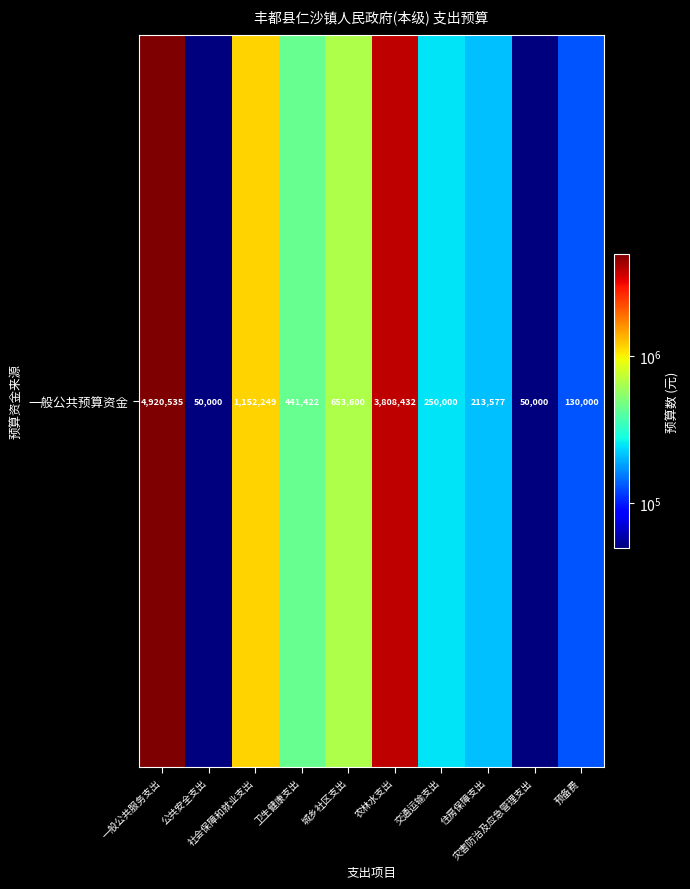

Which label corresponds to the largest value in the chart?

一般公共服务支出